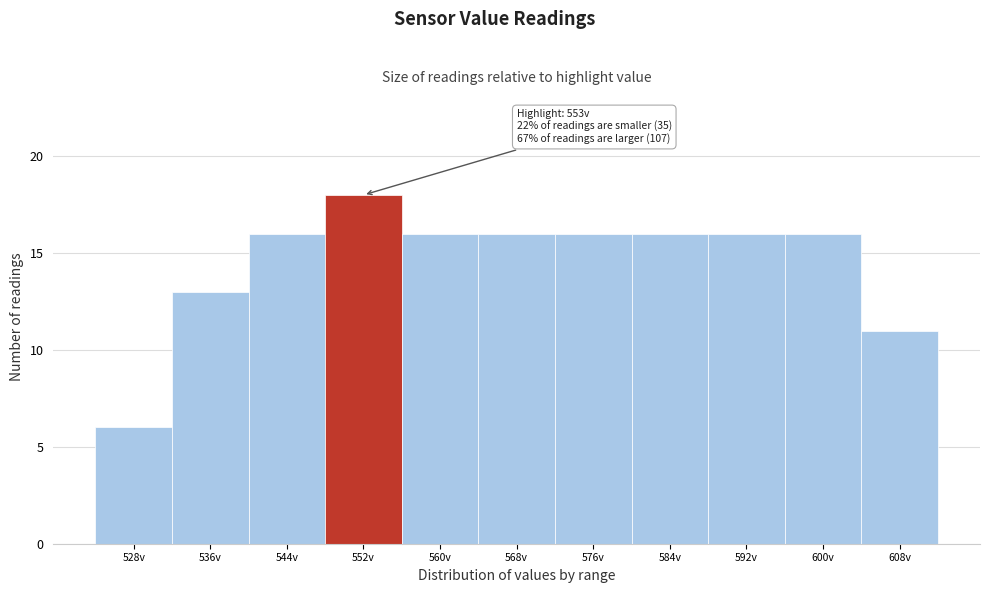

Reading left to right, what are all the values shown in this chart?

6	13	16	18	16	16	16	16	16	16	11